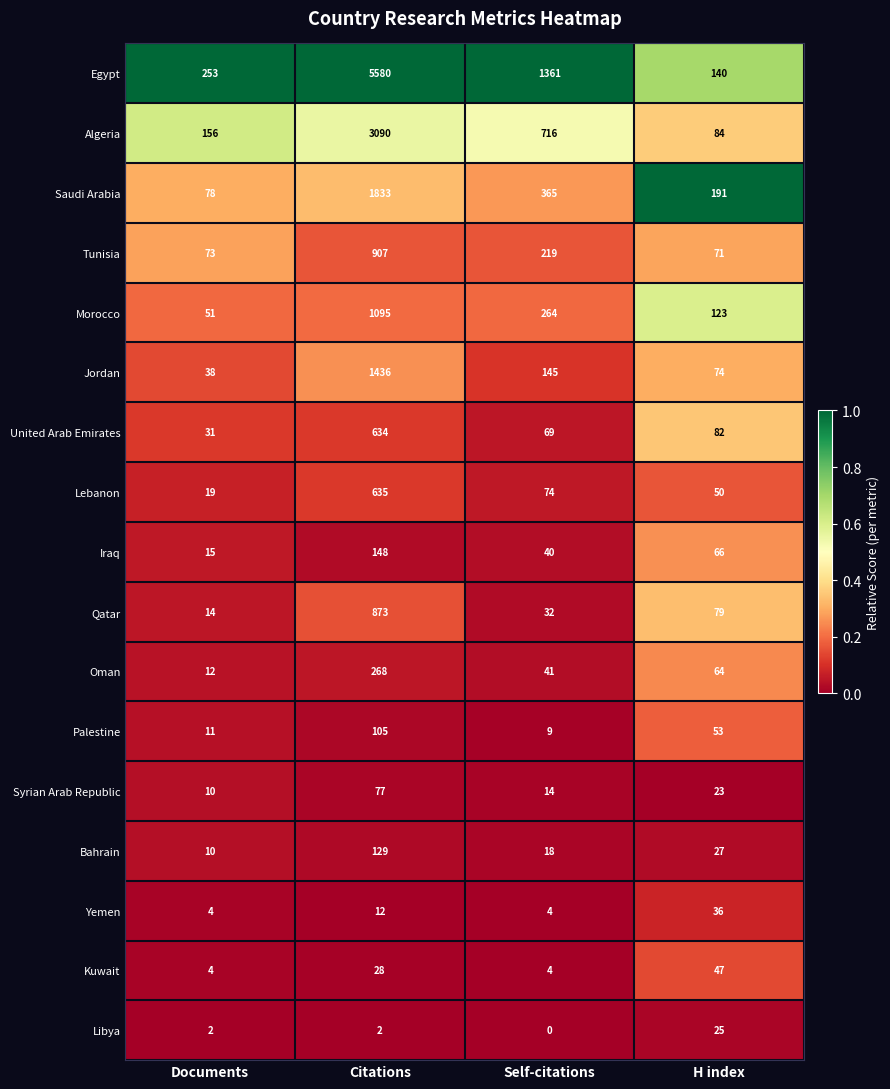

The value of Bahrain at Self-citations is 6. True or false?

False